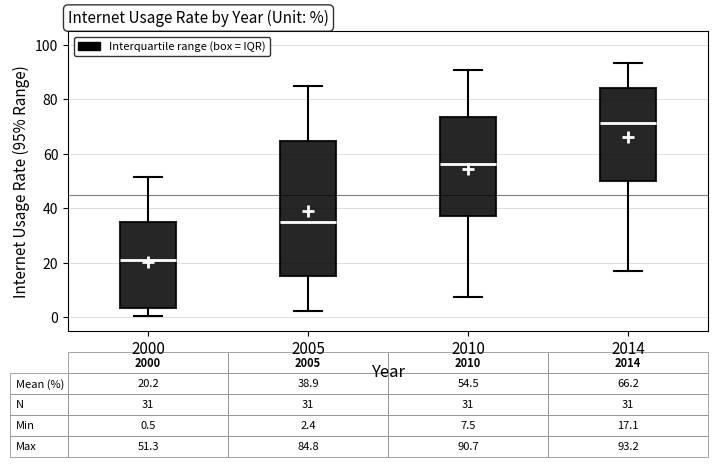

Comparing the boxes themselves (not the whiskers), which one is the tallest?

2005